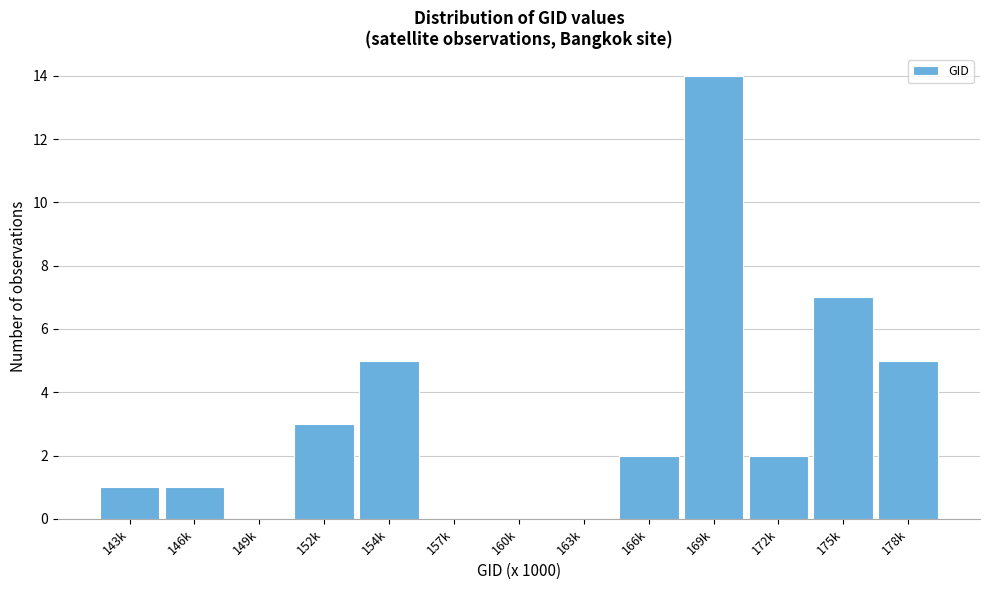

Reading right to left, transcribe all the data shown in this chart.

178k=5	175k=7	172k=2	169k=14	166k=2	163k=0	160k=0	157k=0	154k=5	152k=3	149k=0	146k=1	143k=1